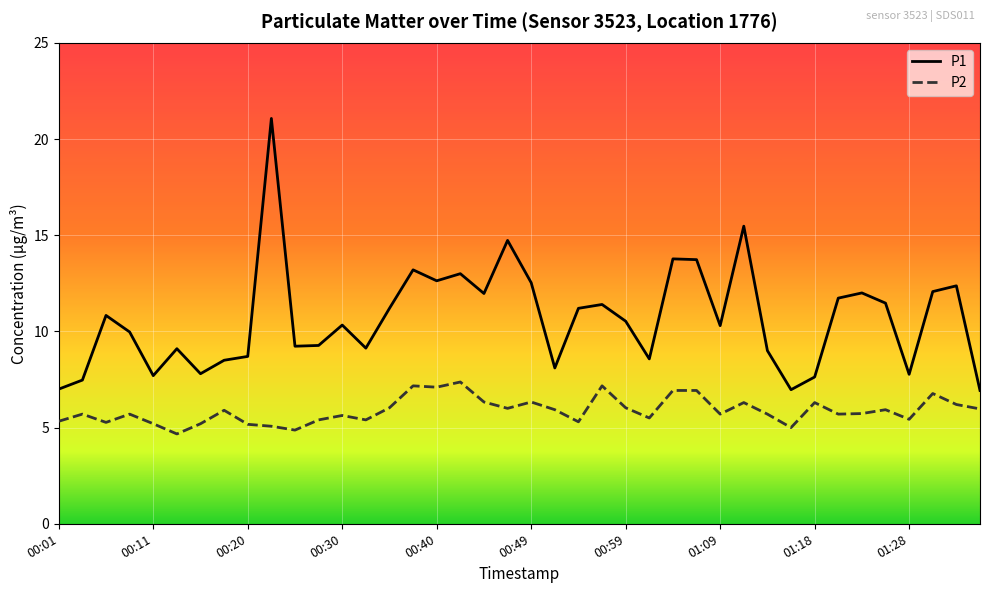

Which series has the largest total across all categories?

P1